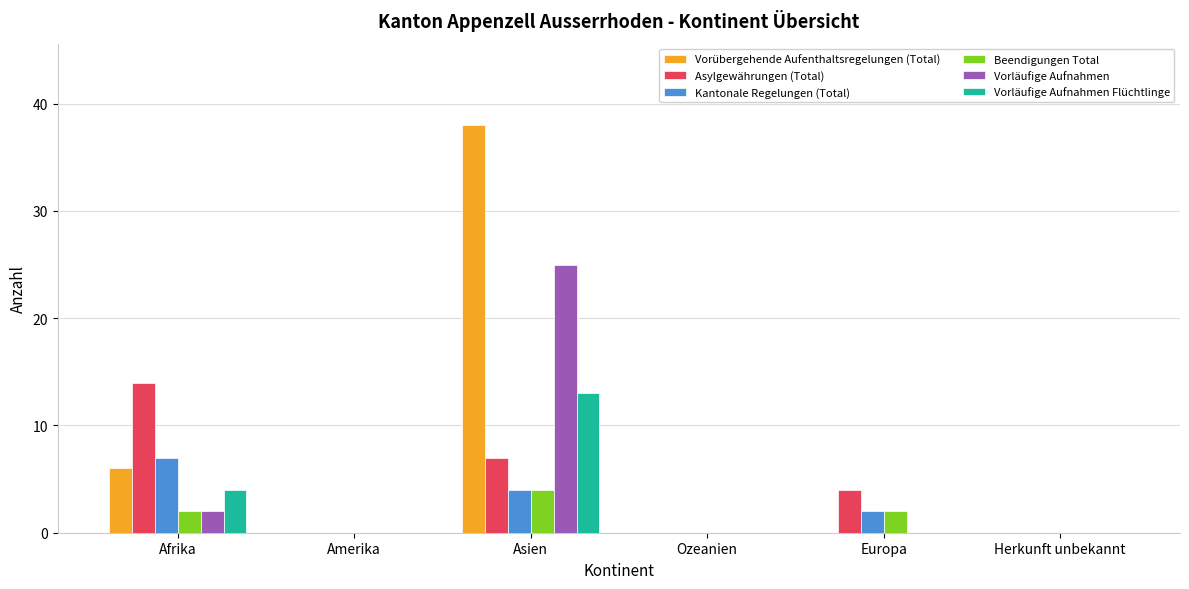

What is the sum of all Vorläufige Aufnahmen Flüchtlinge values?

17